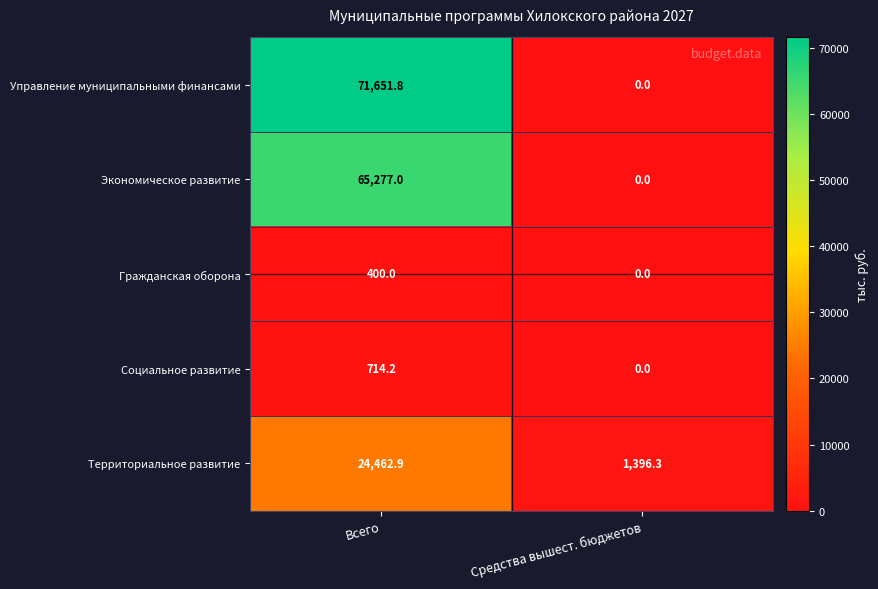

What is the difference between the maximum and minimum values in the Территориальное развитие series?

23066.6